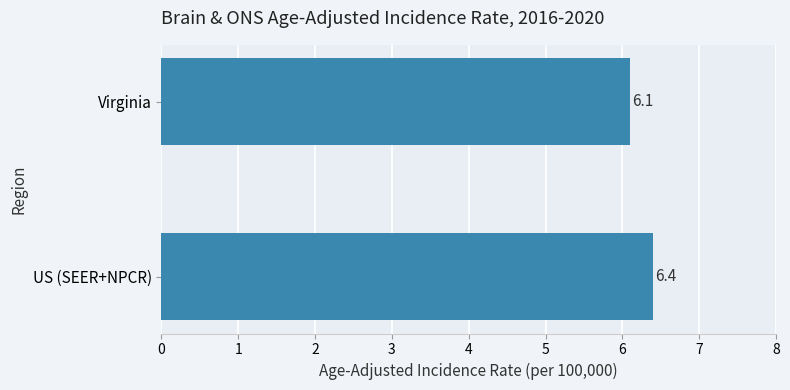

Reading top to bottom, transcribe all the data shown in this chart.

6.1	6.4